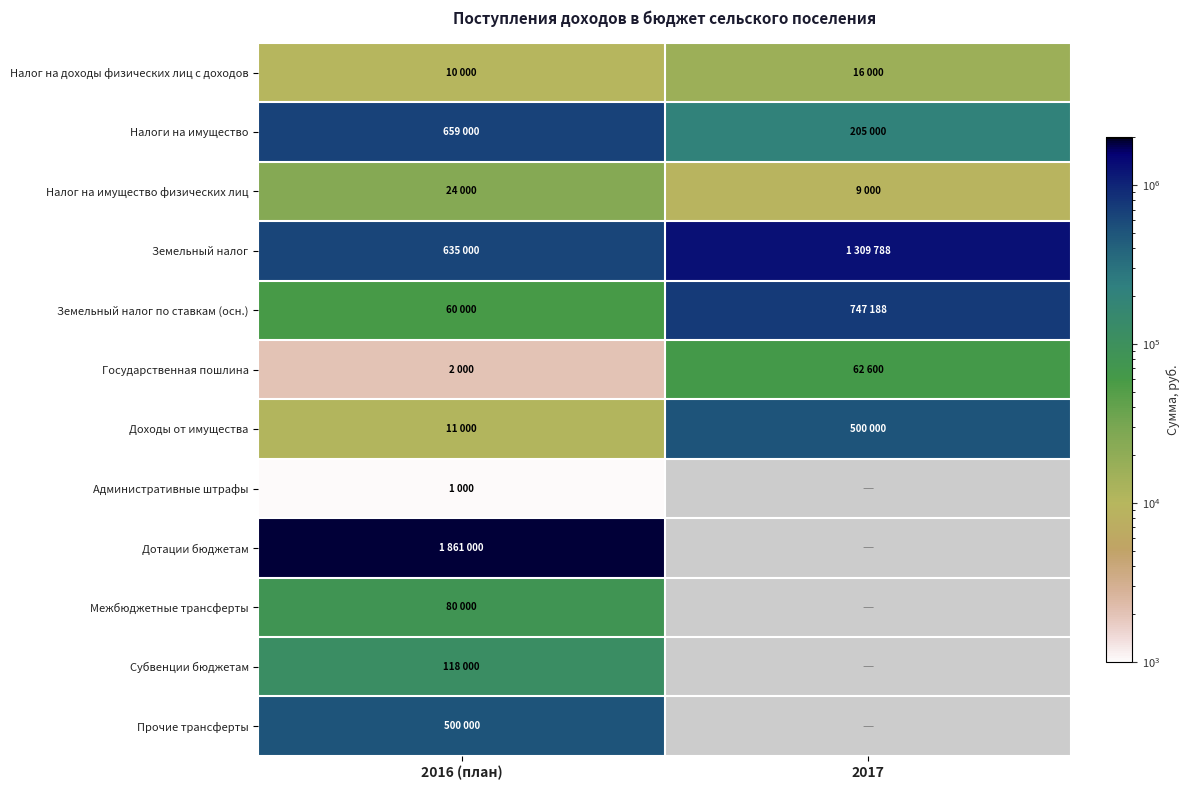

Rank the series at 2016 (план) from lowest to highest value.

Административные штрафы, Государственная пошлина, Налог на доходы физических лиц с доходов, Доходы от имущества, Налог на имущество физических лиц, Земельный налог по ставкам (осн.), Межбюджетные трансферты, Субвенции бюджетам, Прочие трансферты, Земельный налог, Налоги на имущество, Дотации бюджетам